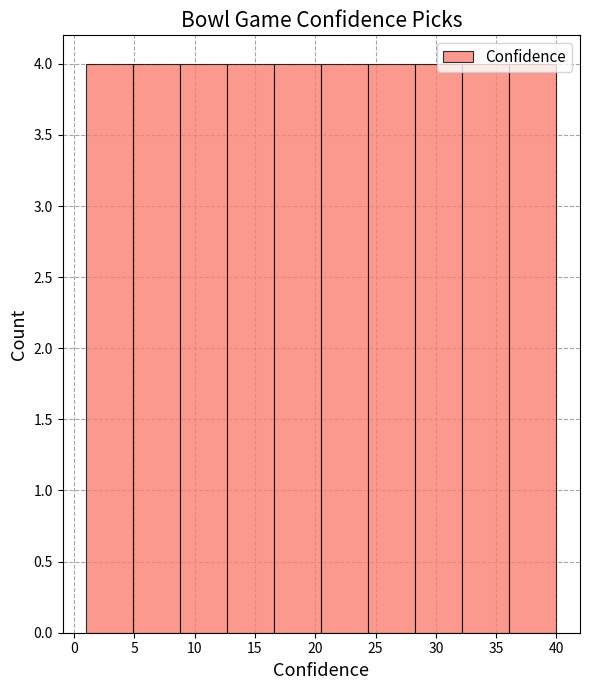

Reading left to right, transcribe this chart: for each bar, give the range it covers on the x-axis and its height. Neither the bar edges nor the heights are printed on the chart, so give them approximately, as read against the axes.

1.0 to 4.9: 4
4.9 to 8.8: 4
8.8 to 12.7: 4
12.7 to 16.6: 4
16.6 to 20.5: 4
20.5 to 24.4: 4
24.4 to 28.3: 4
28.3 to 32.2: 4
32.2 to 36.1: 4
36.1 to 40.0: 4